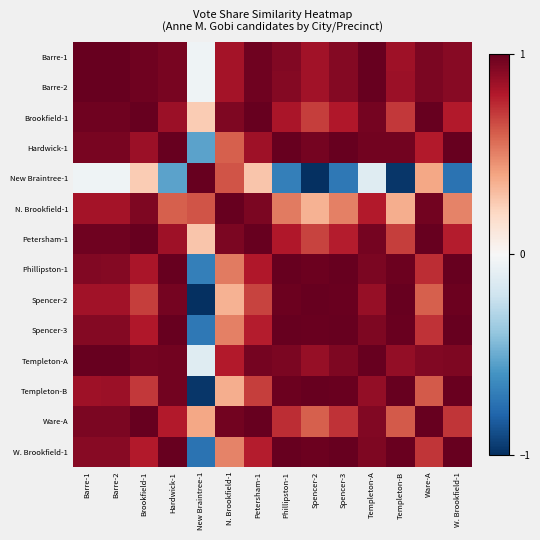

What is the total value across all series at Templeton-B?

9.9